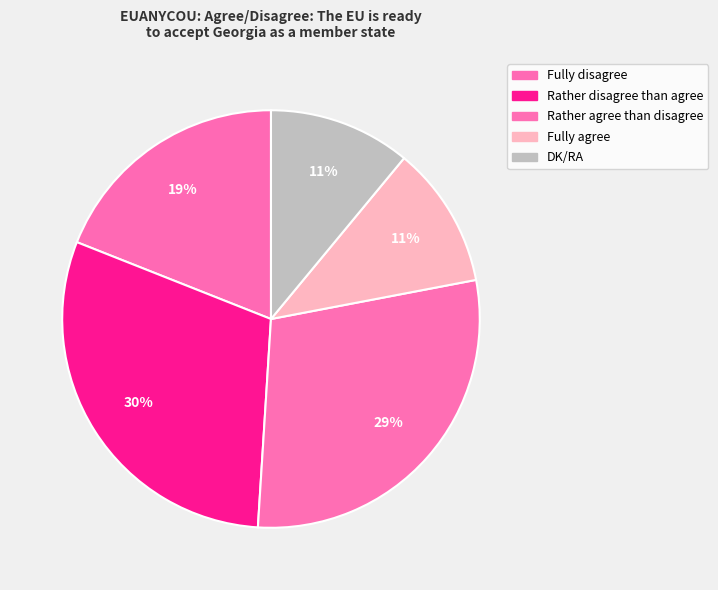

Combined, what portion of the pie is Fully agree and Rather disagree than agree?

41.0%